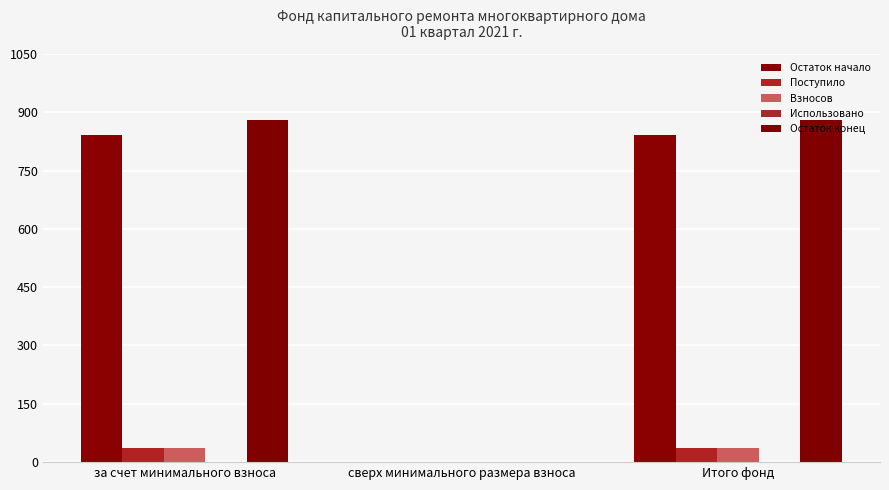

Reading right to left, extract all data points from this chart.

Остаток начало: Итого фонд=841.9	сверх минимального размера взноса=0.0	за счет минимального взноса=841.9
Поступило: Итого фонд=37.1	сверх минимального размера взноса=0.0	за счет минимального взноса=37.1
Взносов: Итого фонд=37.1	сверх минимального размера взноса=0.0	за счет минимального взноса=37.1
Использовано: Итого фонд=0.0	сверх минимального размера взноса=0.0	за счет минимального взноса=0.0
Остаток конец: Итого фонд=879.0	сверх минимального размера взноса=0.0	за счет минимального взноса=879.0